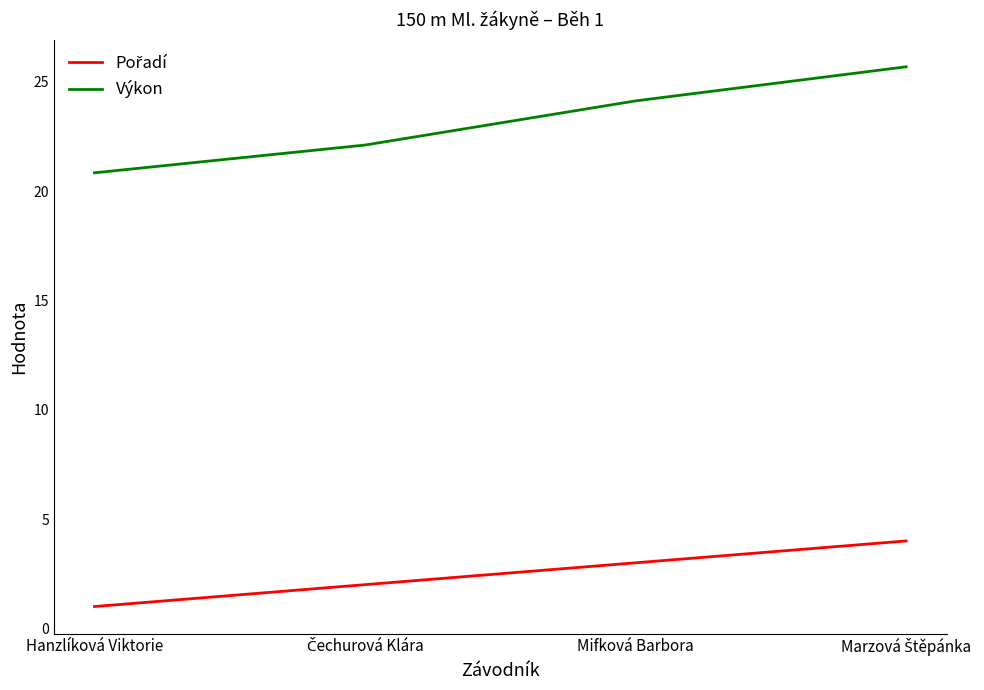

At how many categories does at least one series exceed 19?

4